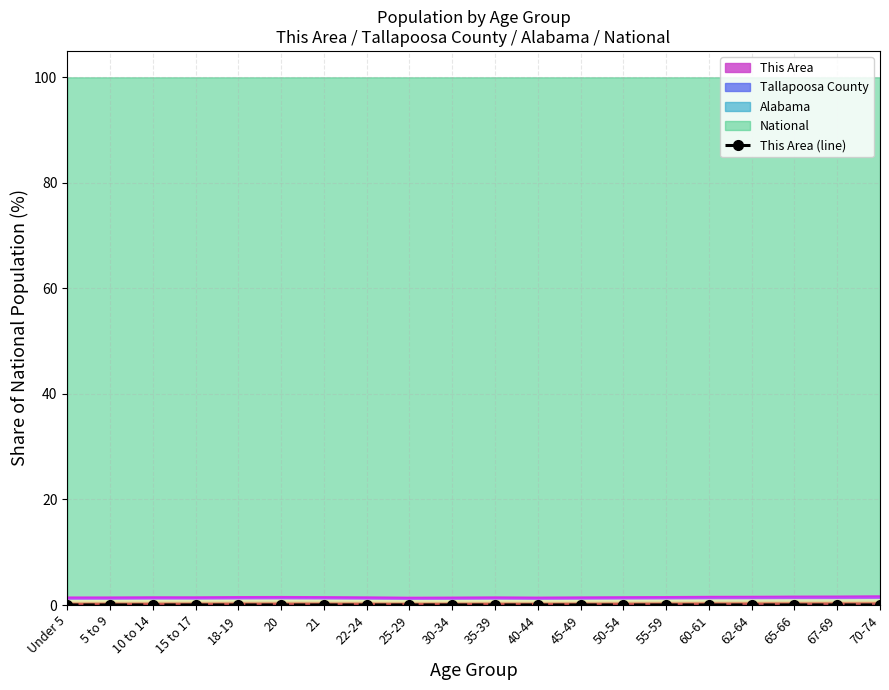

List the labels in order of value, smallest first.

22-24, 20, 25-29, Under 5, 21, 5 to 9, 30-34, 18-19, 35-39, 10 to 14, 40-44, 15 to 17, 45-49, 50-54, 55-59, 60-61, 65-66, 62-64, 70-74, 67-69